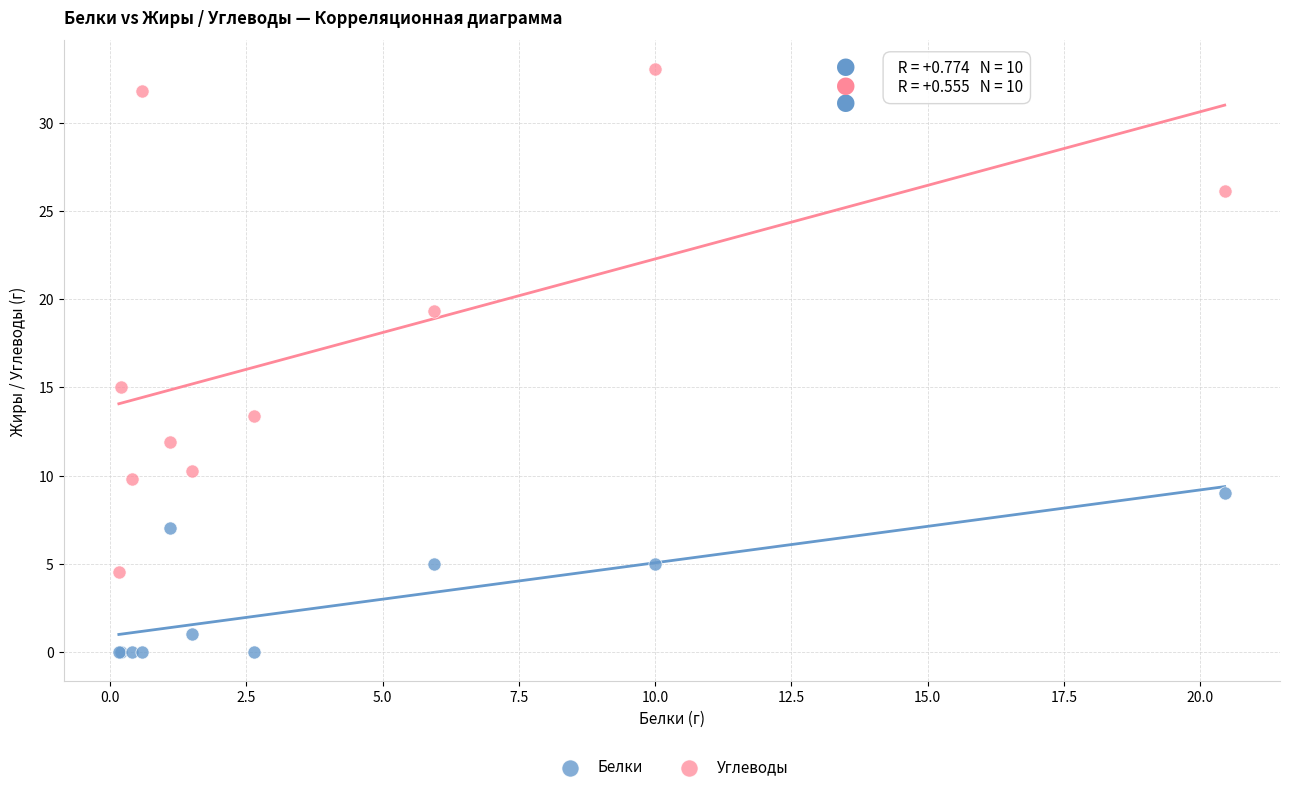

Which series reaches the maximum Y coordinate?

Углеводы